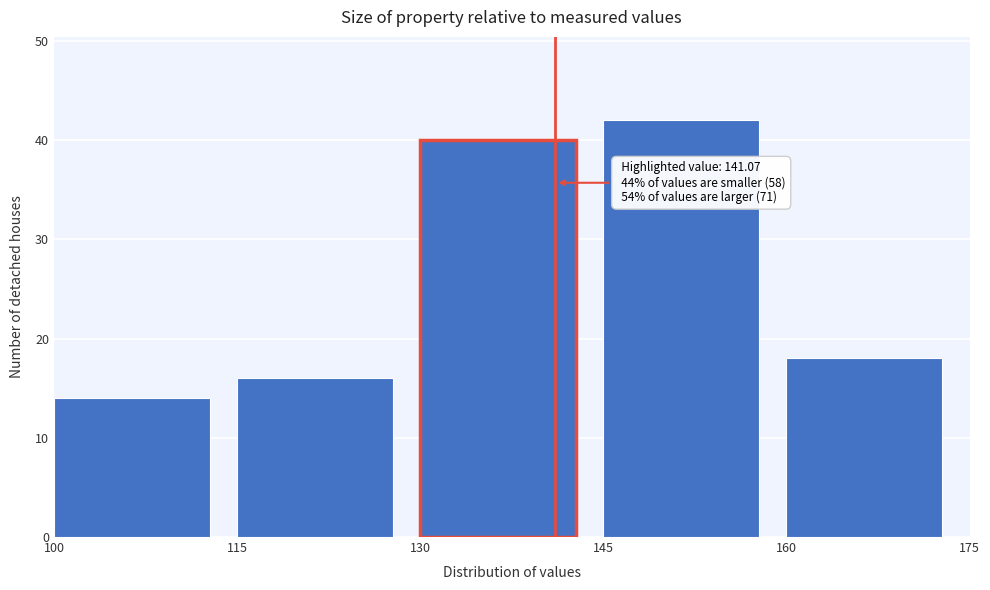

Which range on the x-axis has the tallest bar?

145 to 160